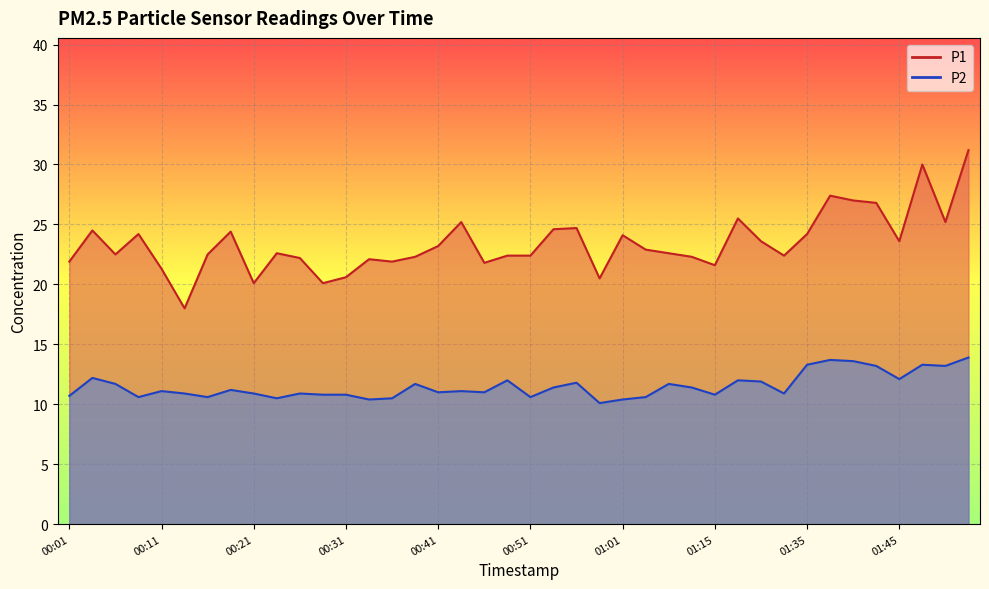

How many categories are shown in the chart?

40